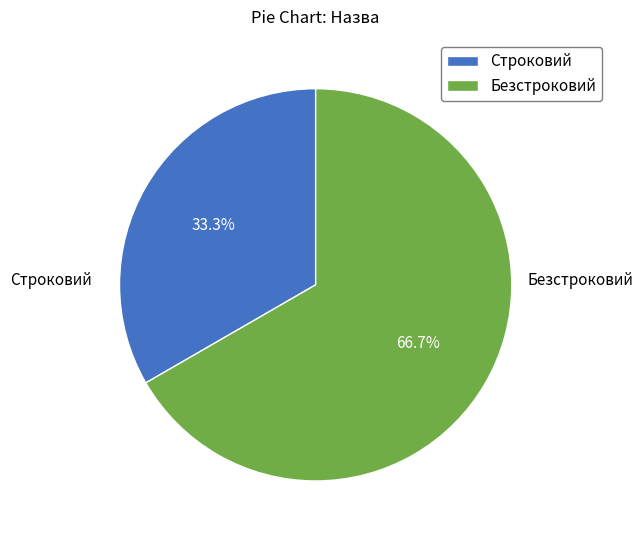

Is Строковий the majority of the pie?

No